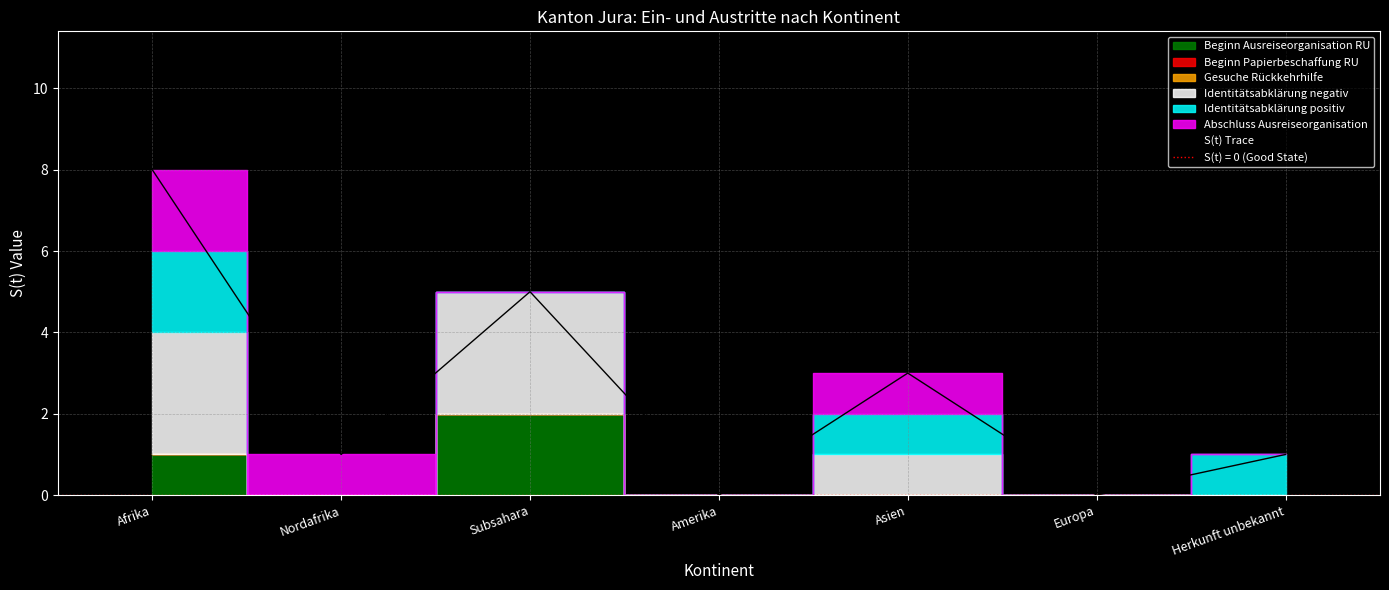

Rank the categories by value from highest to lowest.

Afrika, Subsahara, Asien, Nordafrika, Herkunft unbekannt, Amerika, Europa